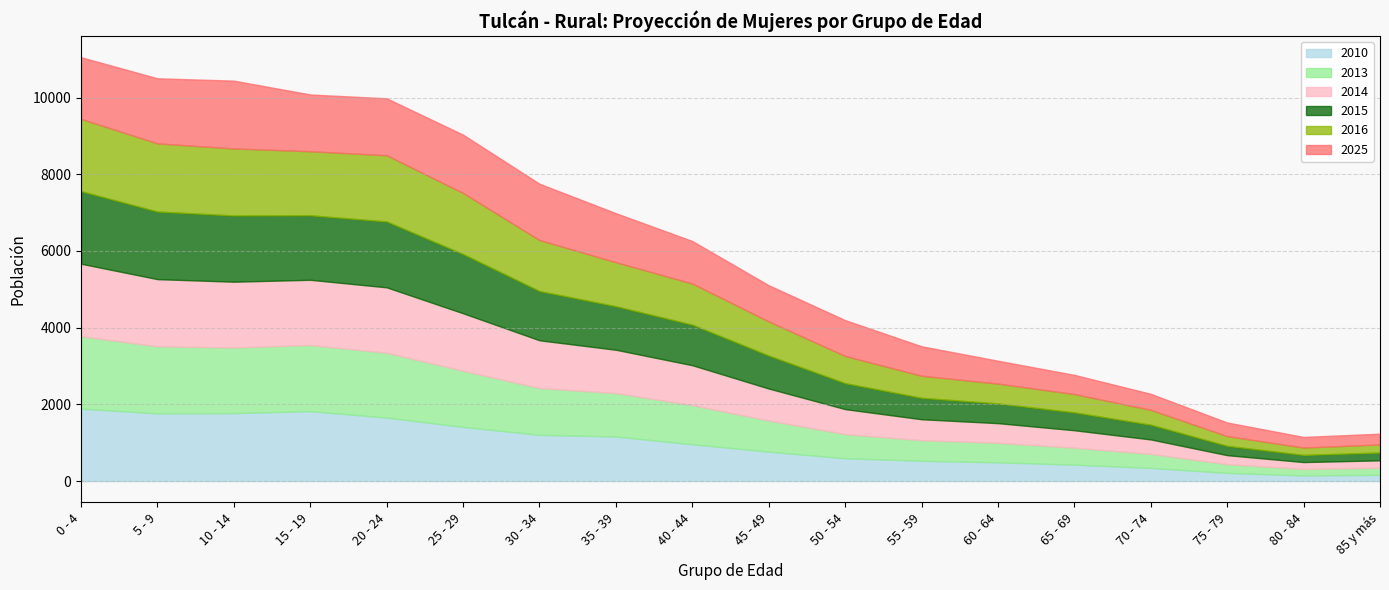

True or false: 2010 and 2025 intersect in this chart.

True